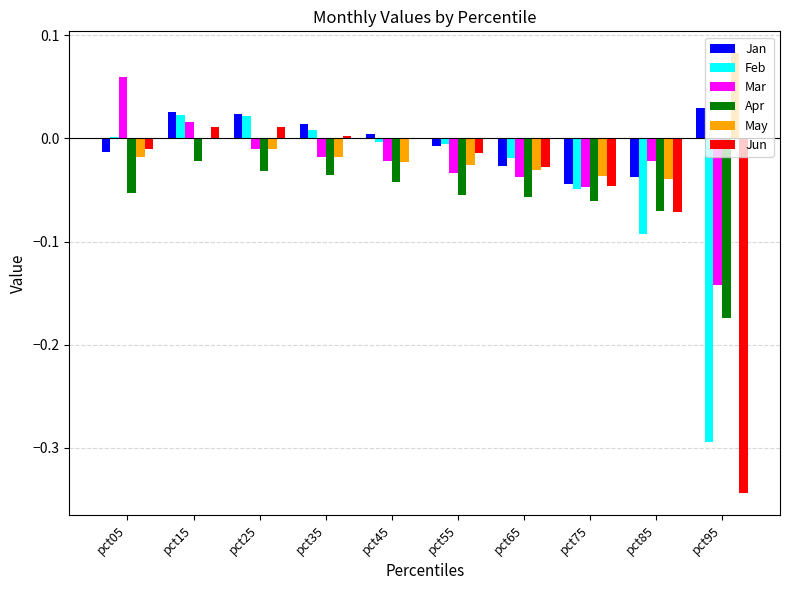

Which category has the highest value across all series?

pct95